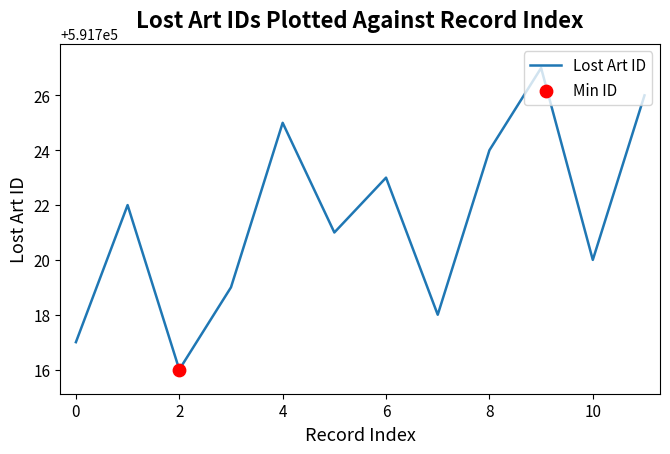

What is the maximum value shown in the chart?

591727